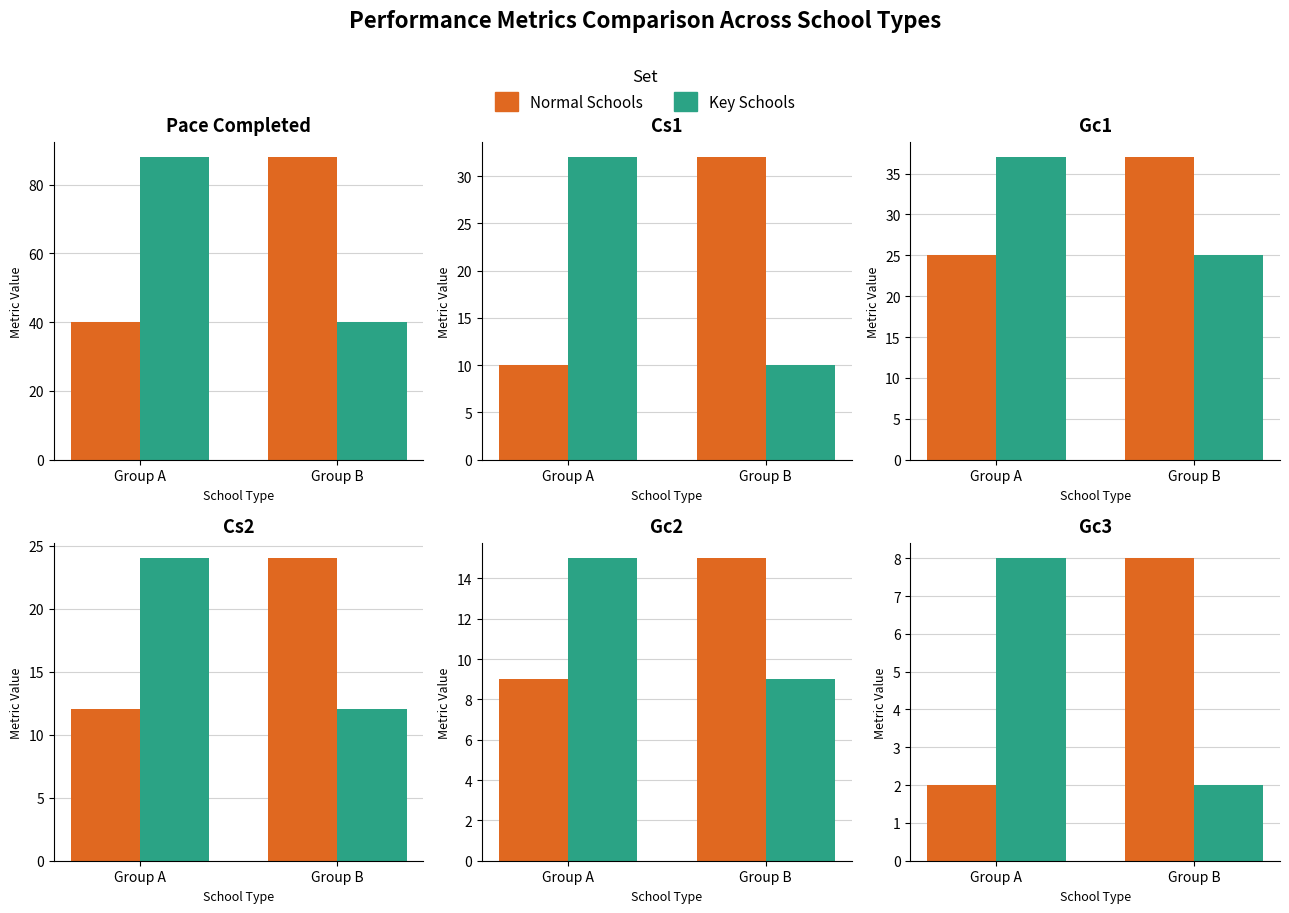

What is the sum of the Normal Schools values at Group B and Group A?

10